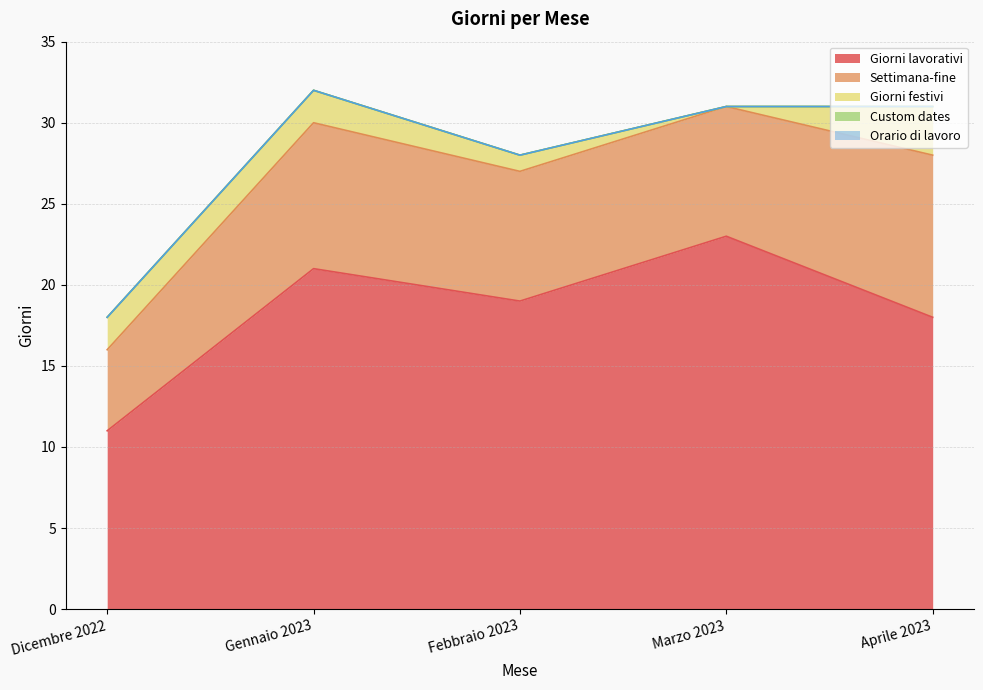

Which category has the highest value across all series?

Marzo 2023